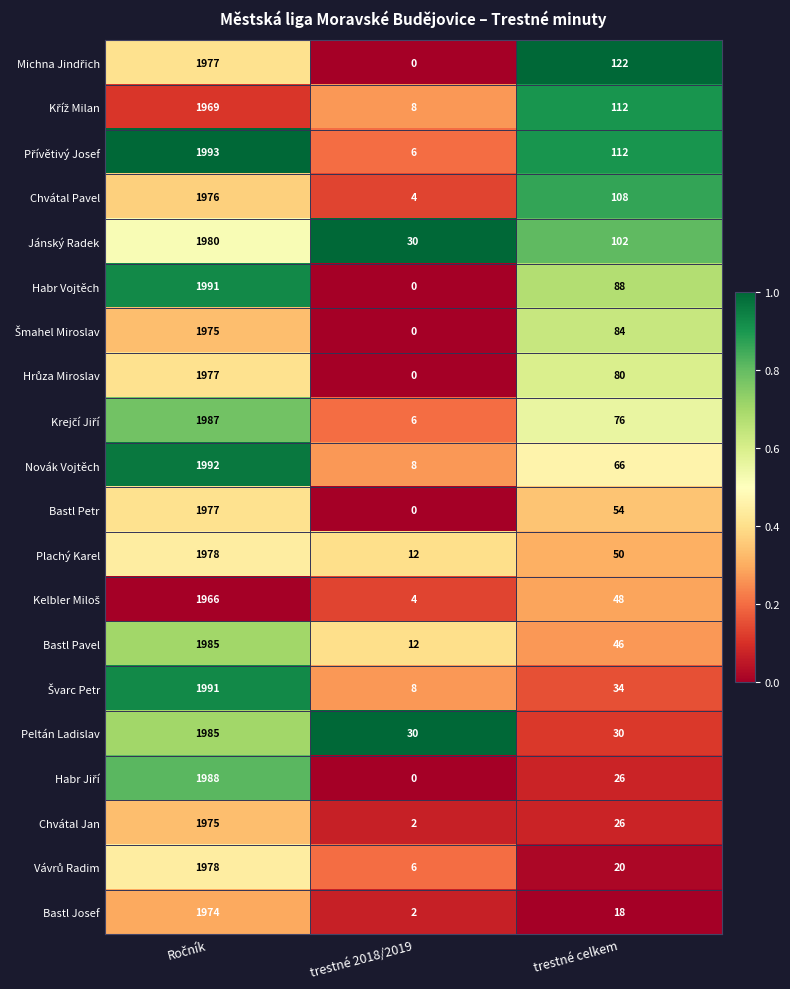

Where is Chvátal Pavel nearest to the value 990?

trestné celkem